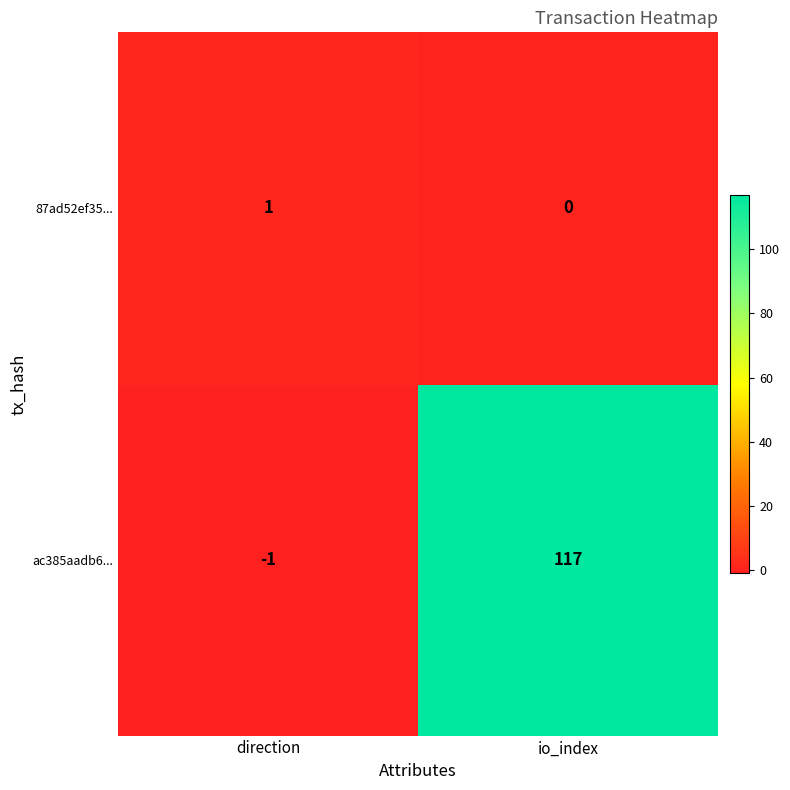

Rank the series by their average value, from lowest to highest.

87ad52ef35..., ac385aadb6...